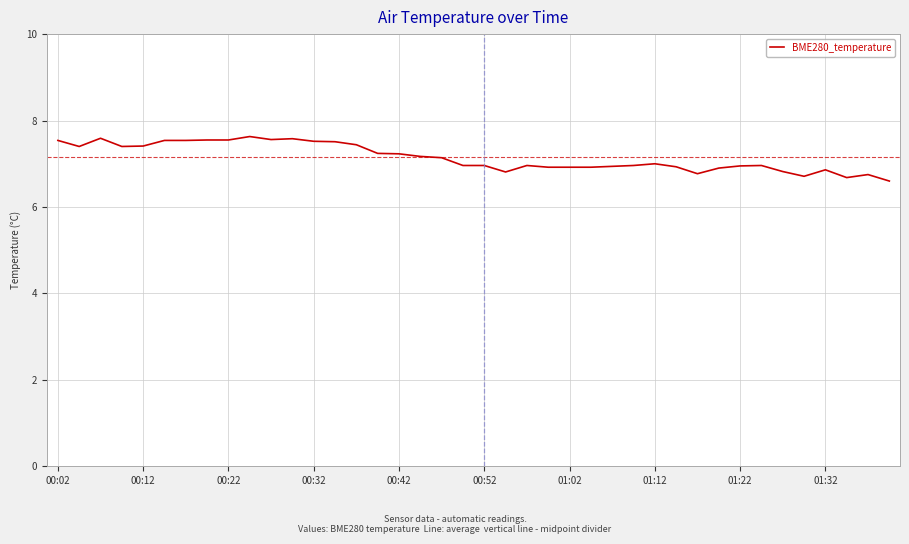

What is the difference between the maximum and minimum values?

1.0